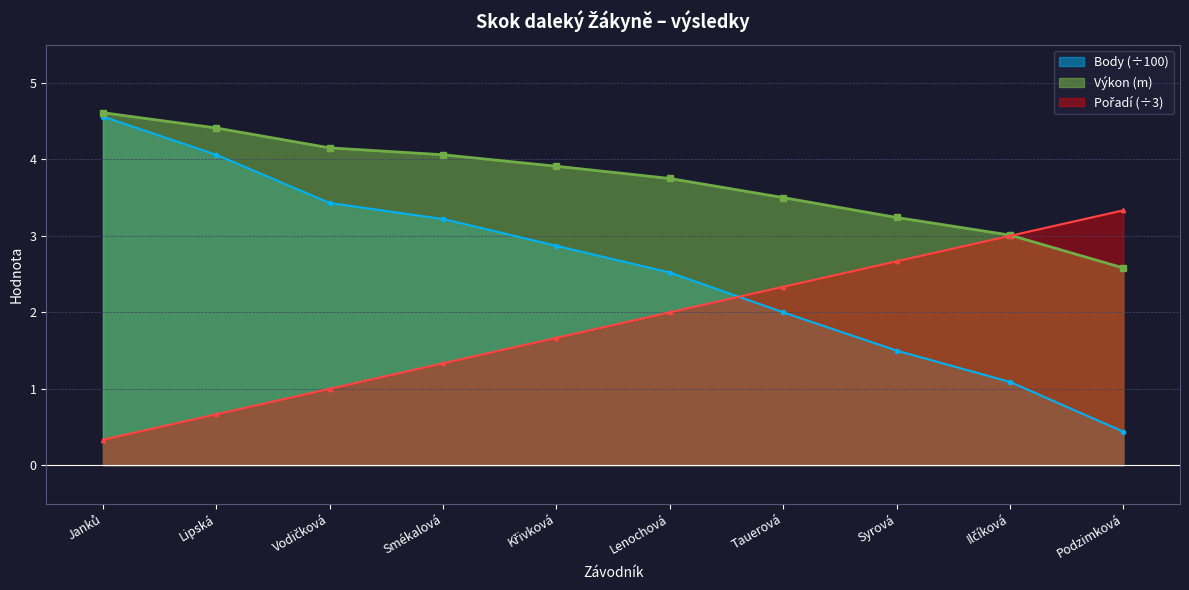

How many series are shown in this chart?

3